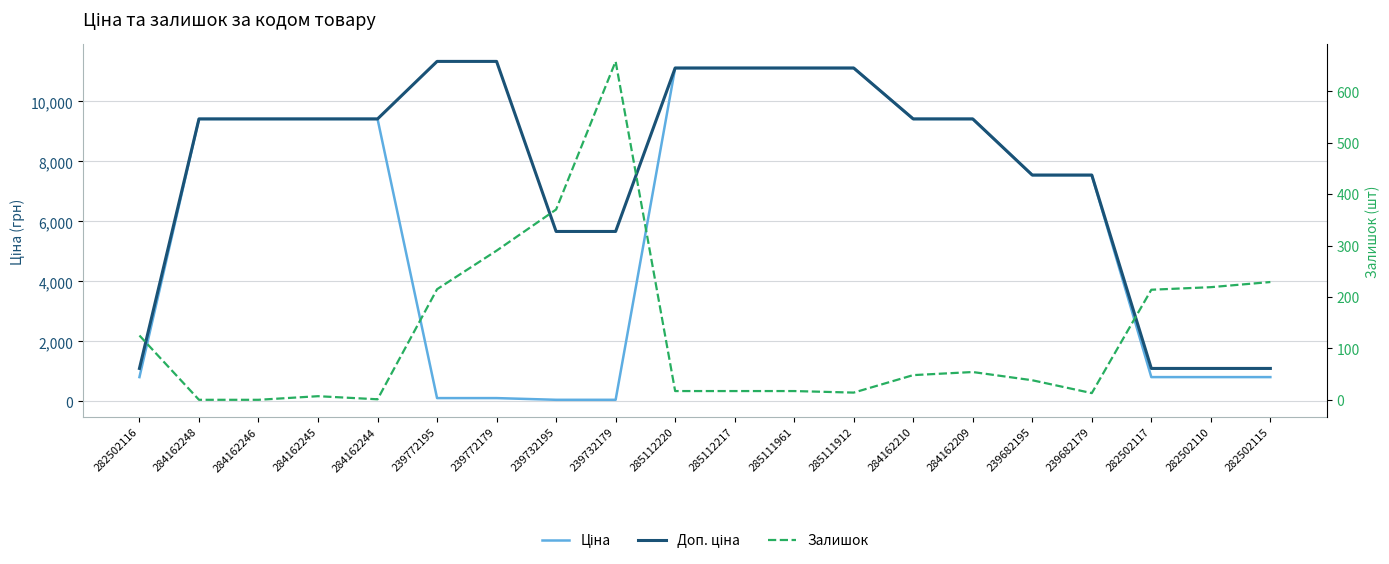

At which label is Залишок closest to 329?

239772179